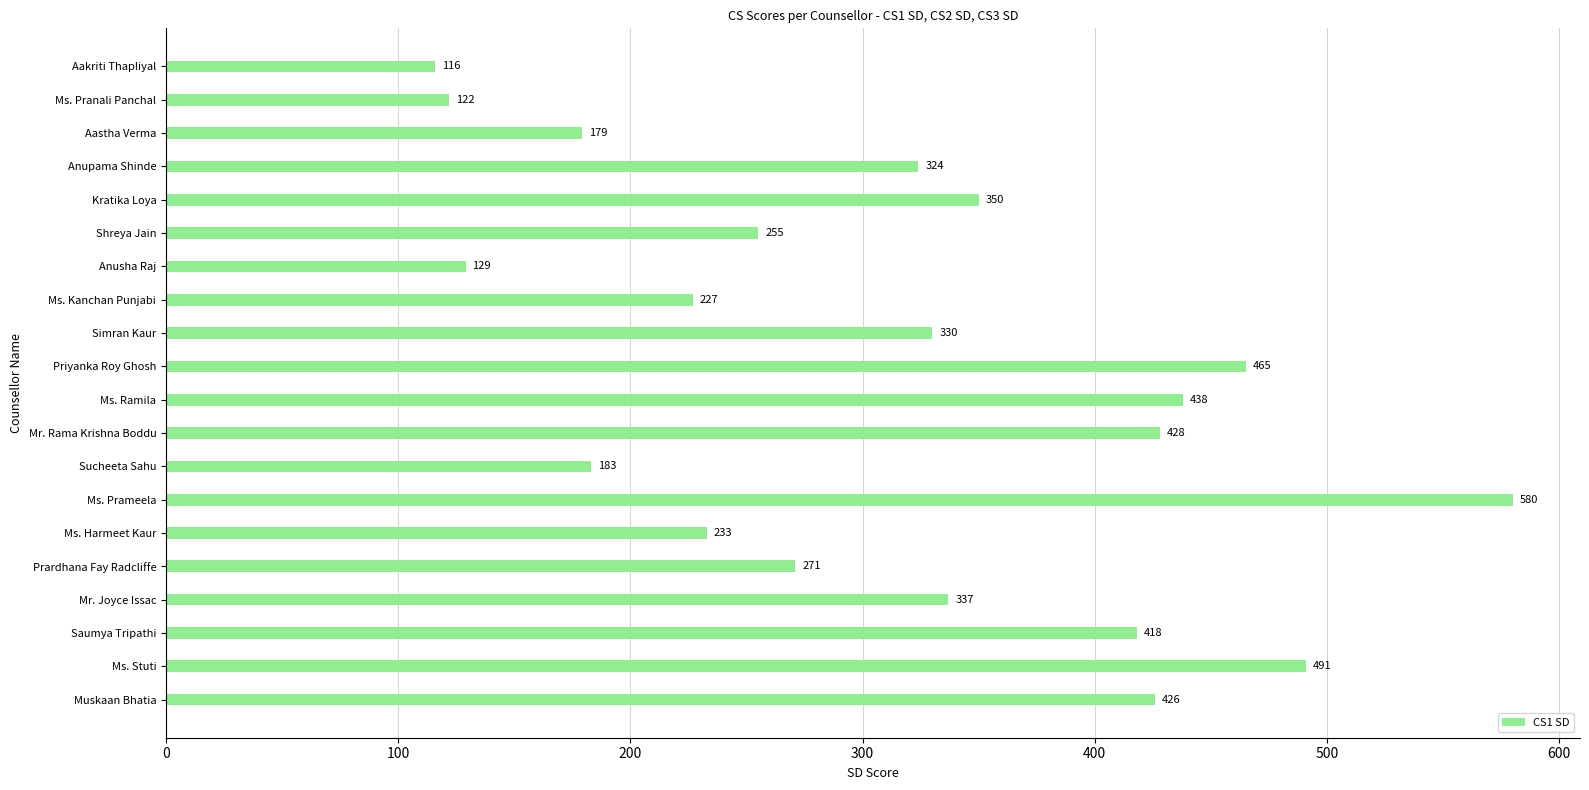

At which category does the chart reach its peak across all series?

Ms. Prameela